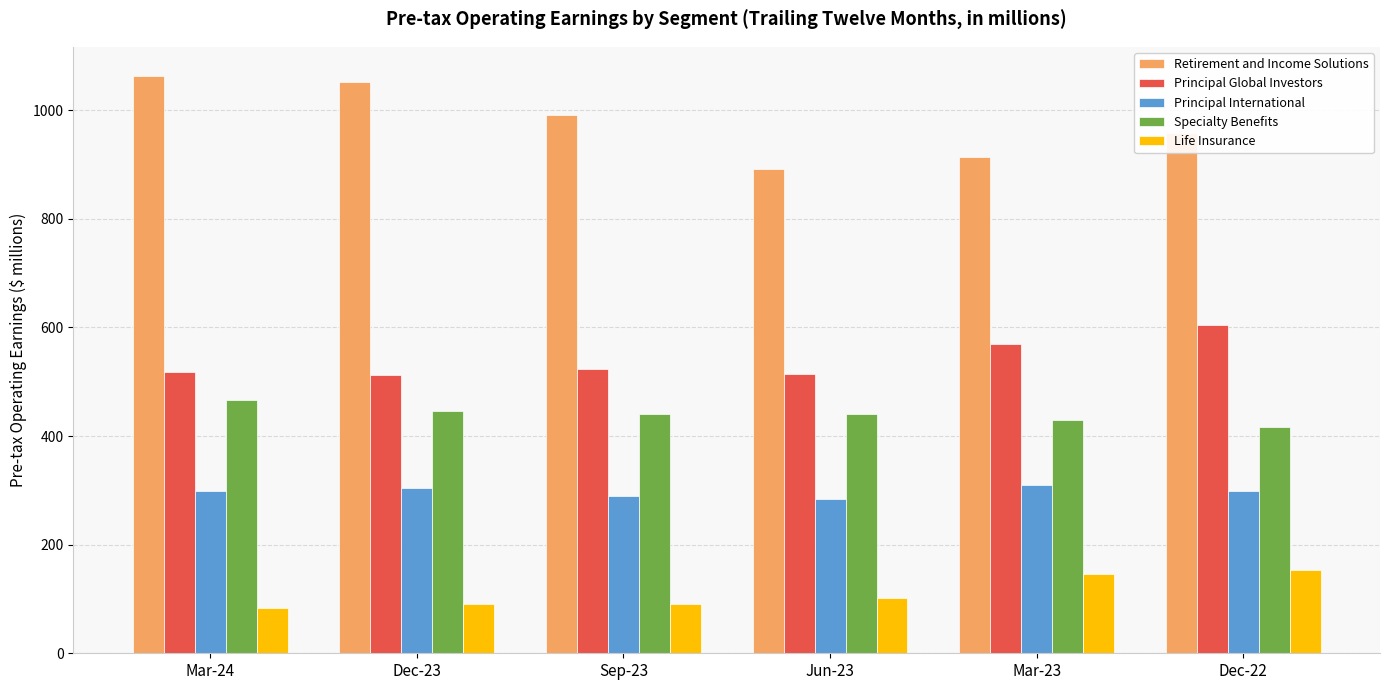

What is the minimum value for Principal Global Investors?

513.0